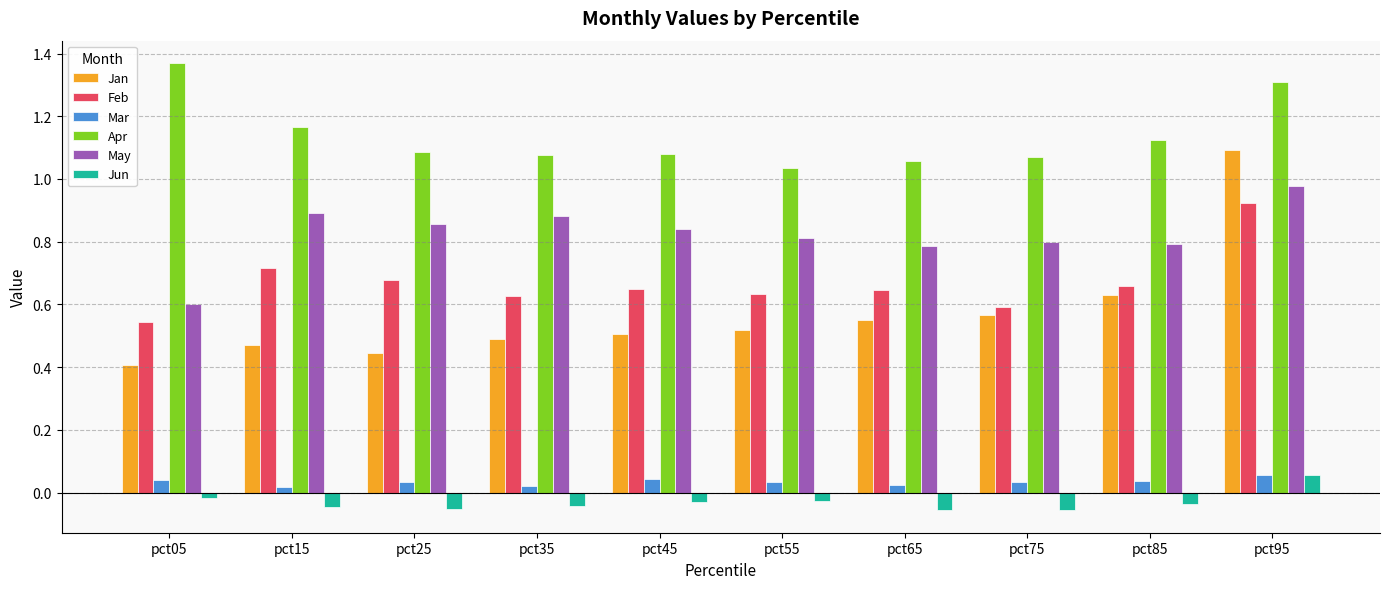

What is the total value across all series at pct55?

3.0